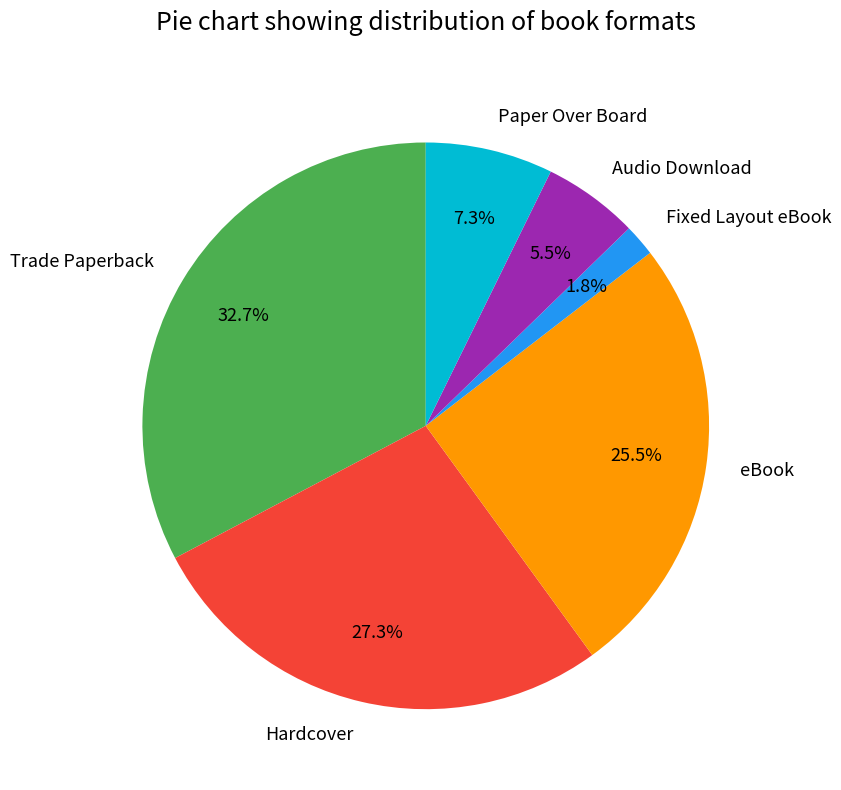

Approximately how many times larger is the value at Fixed Layout eBook compared to Hardcover?

0.1